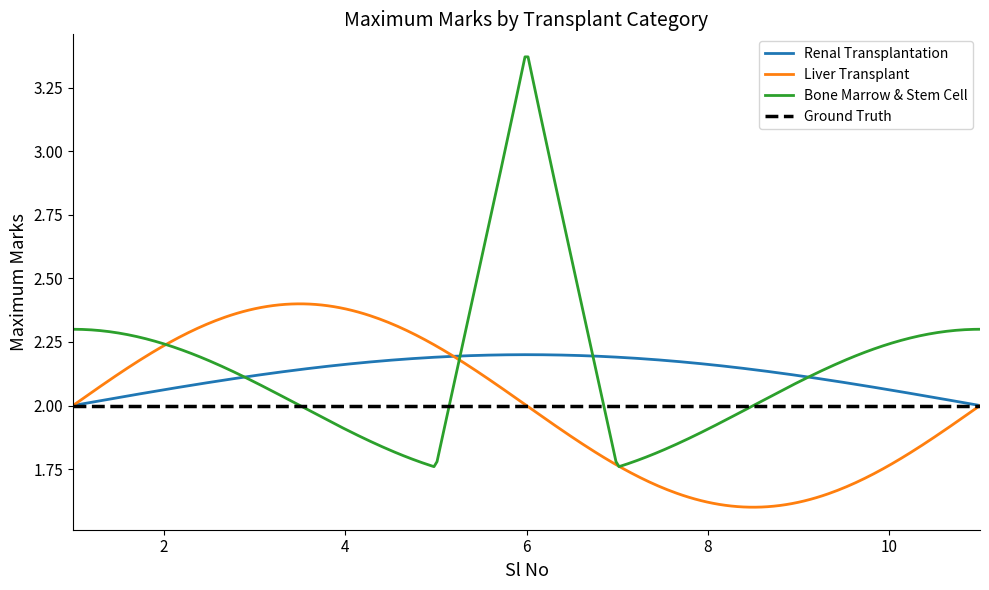

Which series has the largest range (max minus min)?

Bone Marrow & Stem Cell